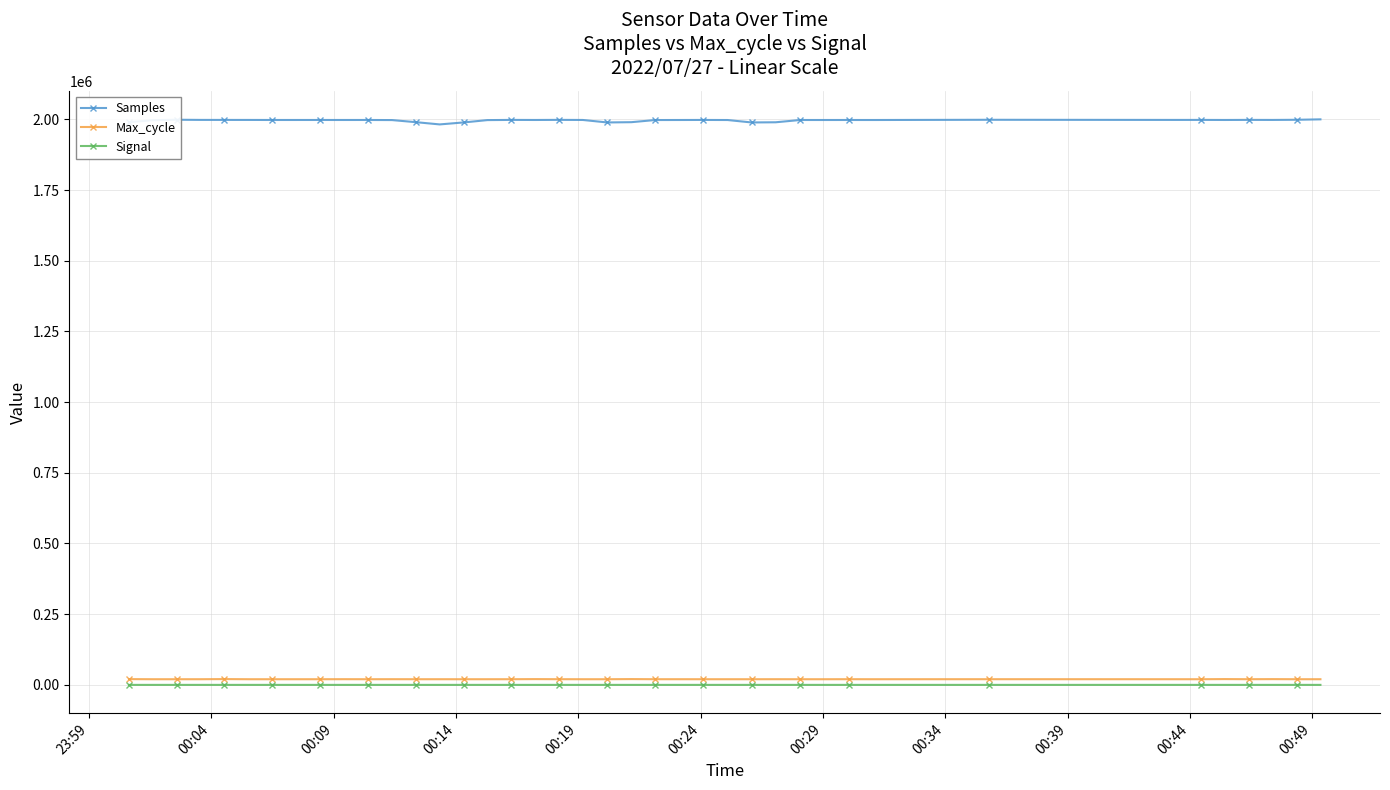

True or false: Max_cycle and Samples intersect in this chart.

False